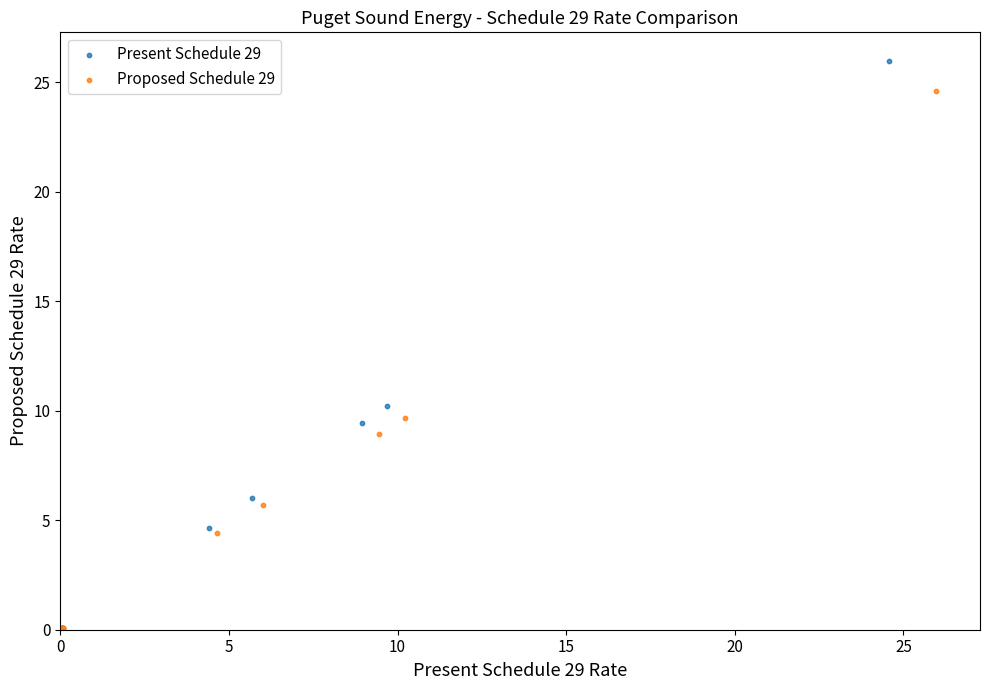

Which series contains the highest Y value?

Present Schedule 29